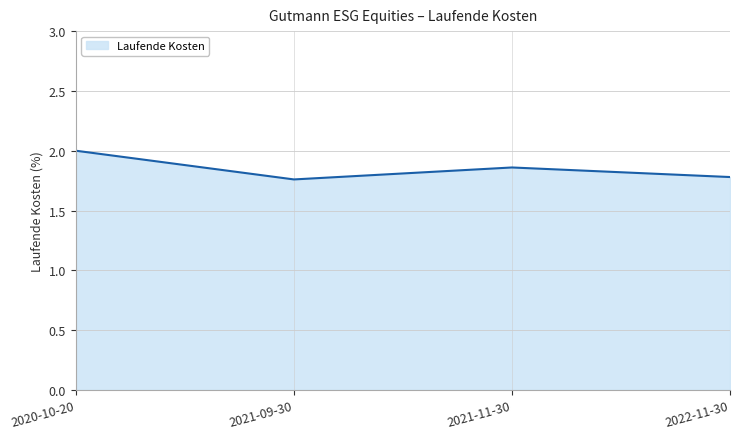

What position from the left is 2020-10-20?

1